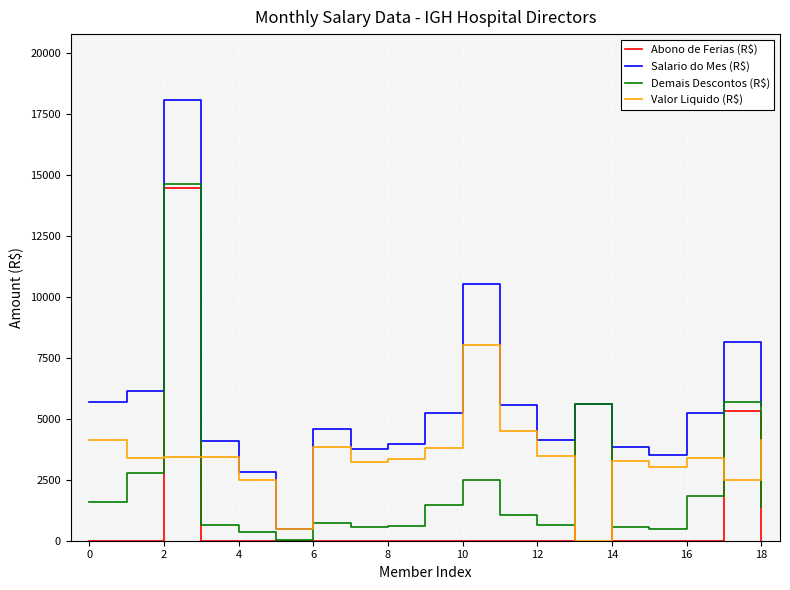

What is the maximum value shown in the chart?

18047.4